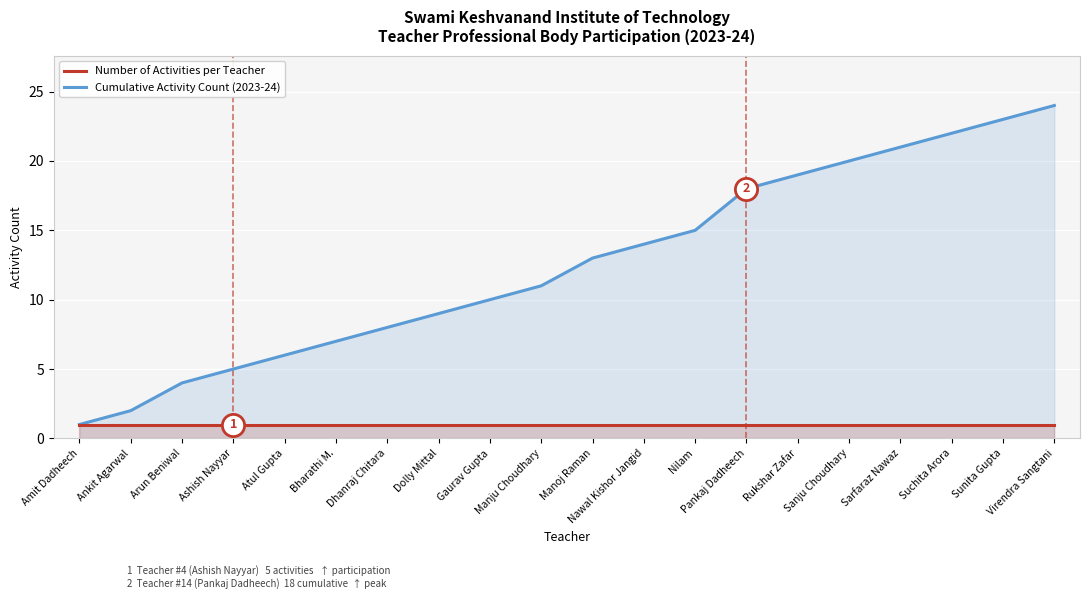

Where is Number of Activities per Teacher nearest to the value 1?

Amit Dadheech